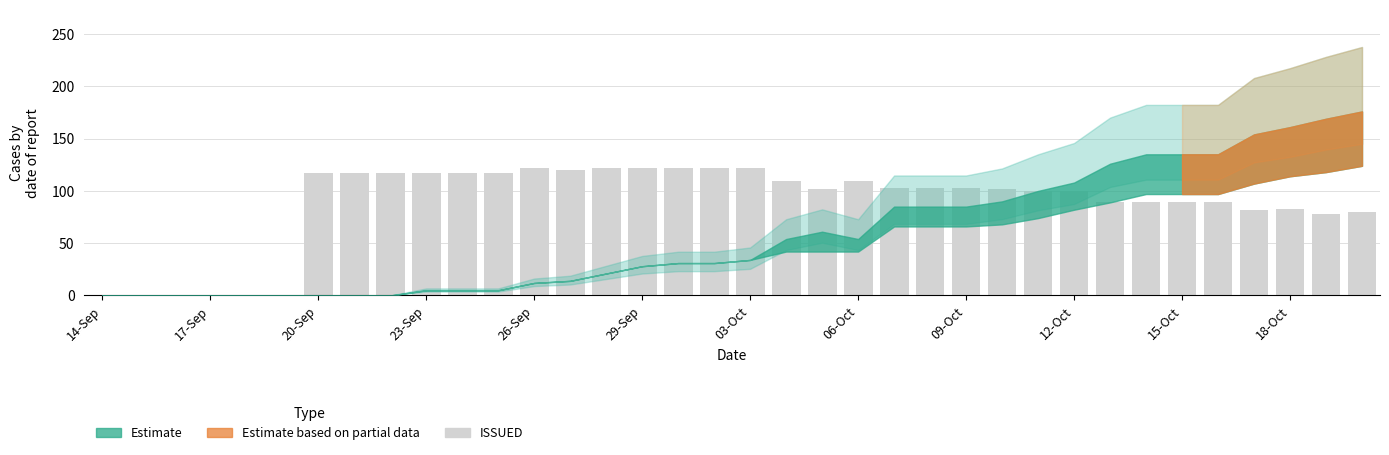

What is the greatest value displayed?

122